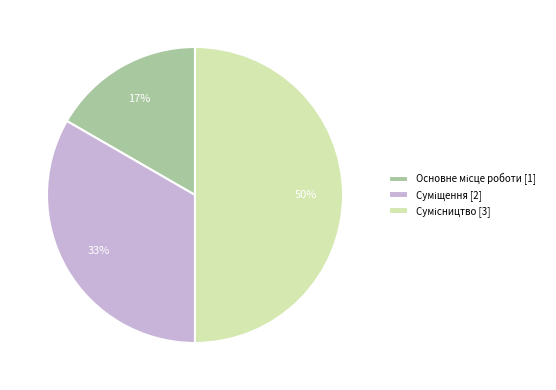

To the nearest percent, what is the difference between the largest and smallest slice percentages?

33%